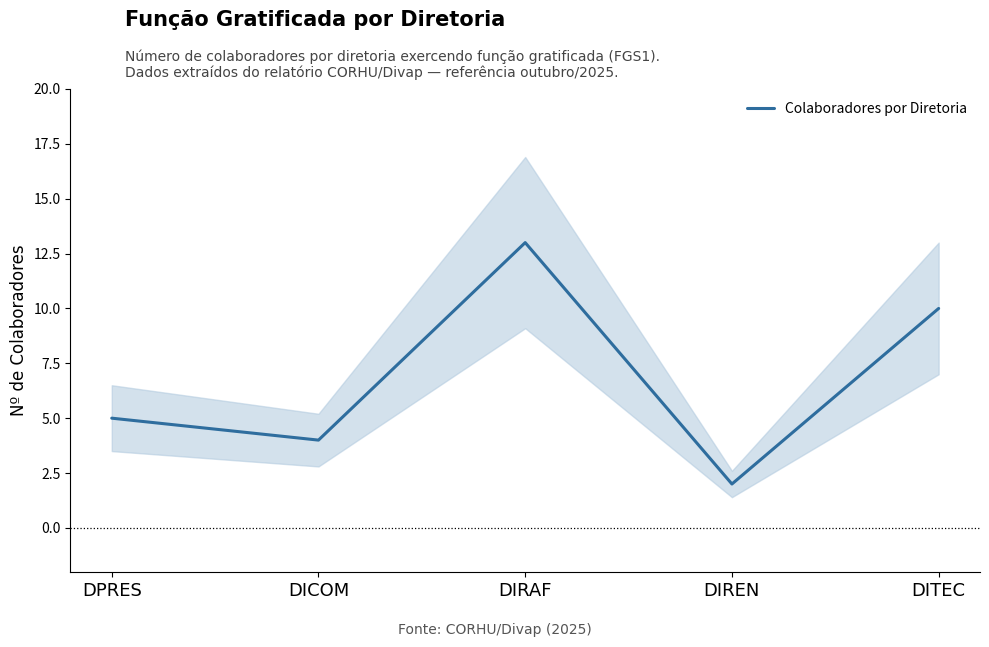

Which category has the highest value across all series?

DIRAF